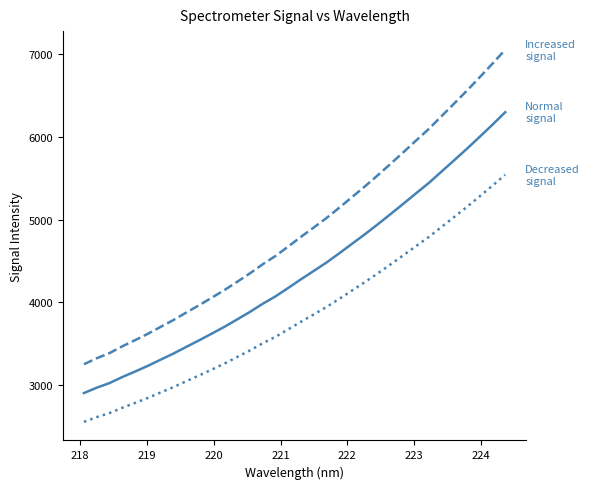

Does the chart have visible grid lines?

No